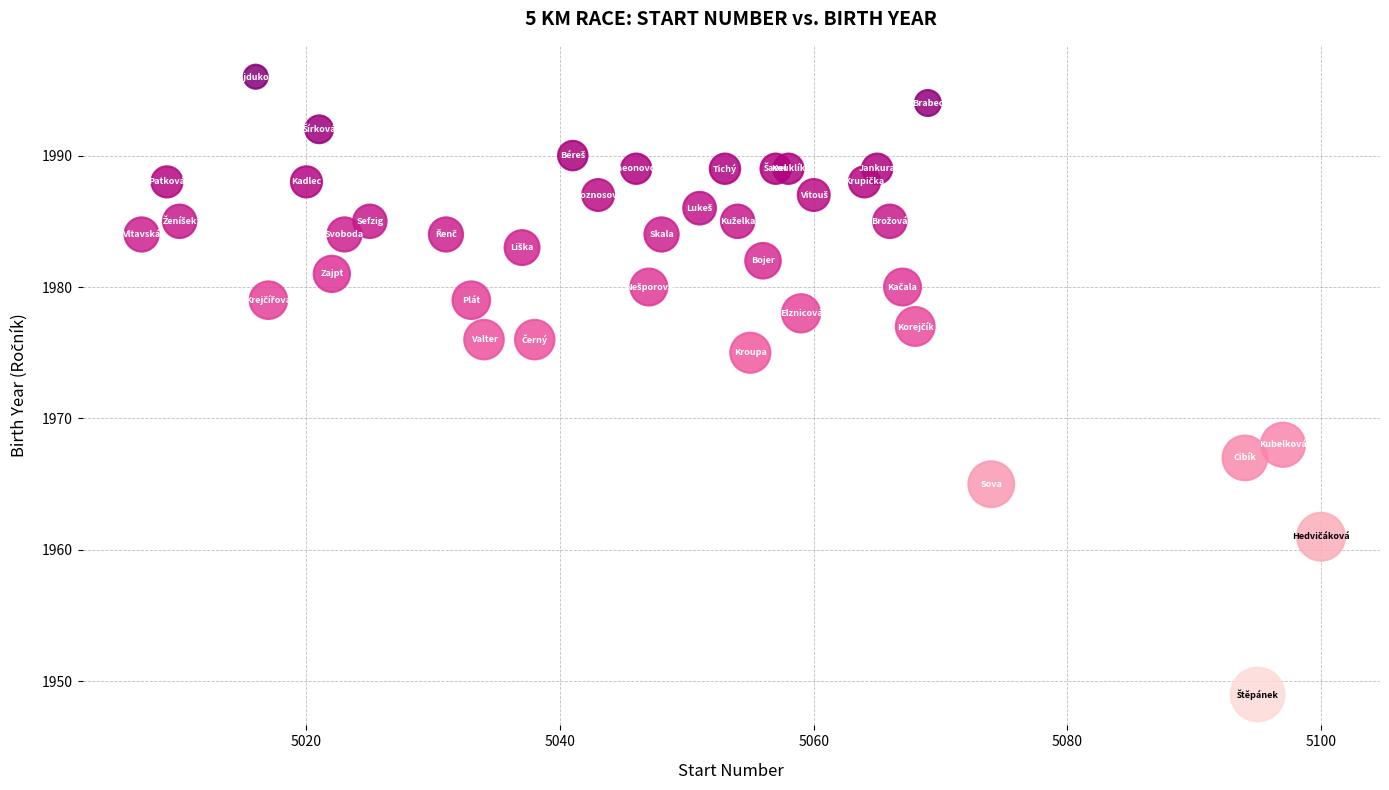

What Y value in the scatter plot is closest to 1972?

1975